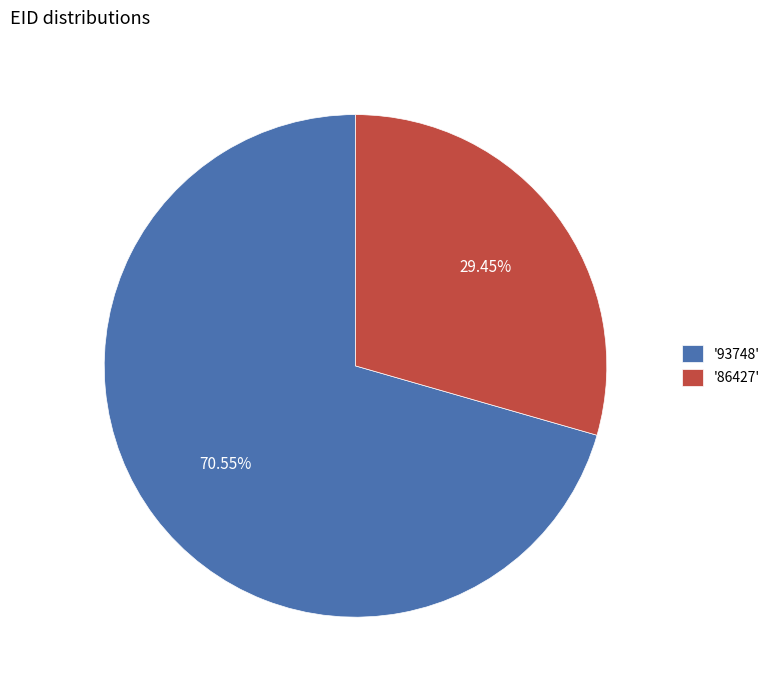

Does any single category account for the majority?

Yes